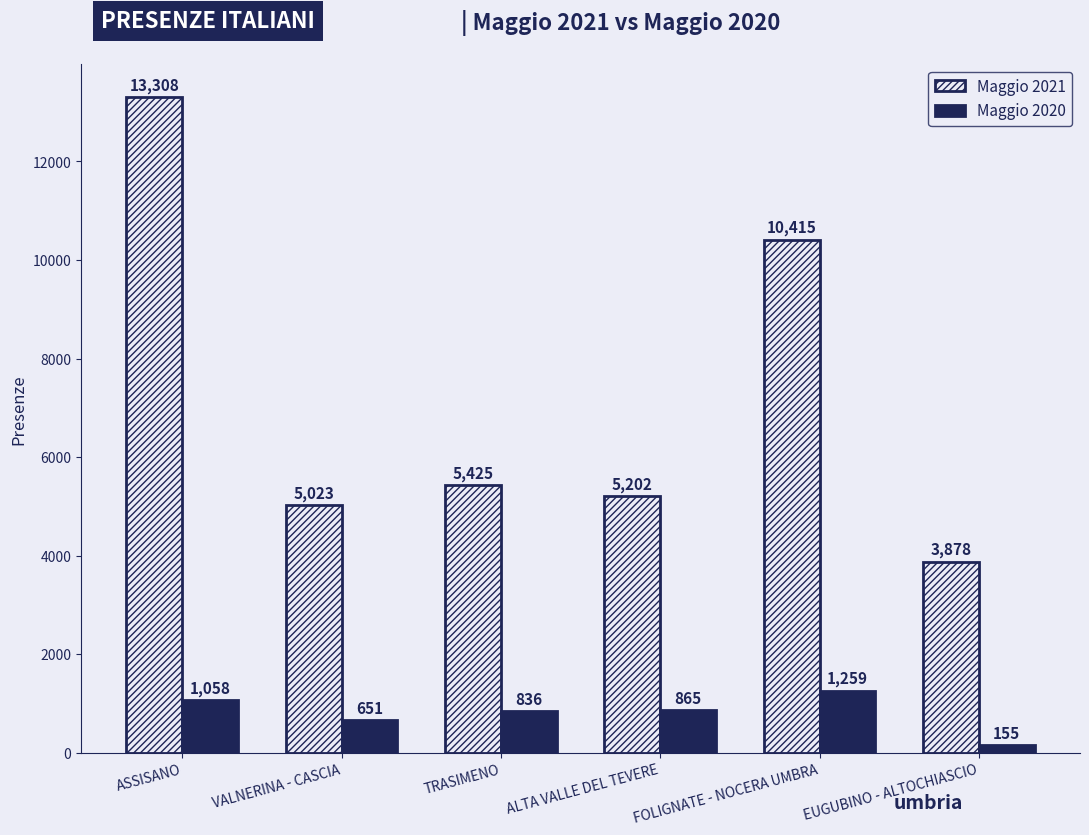

What is the spread (max minus min) of values at ALTA VALLE DEL TEVERE?

4337